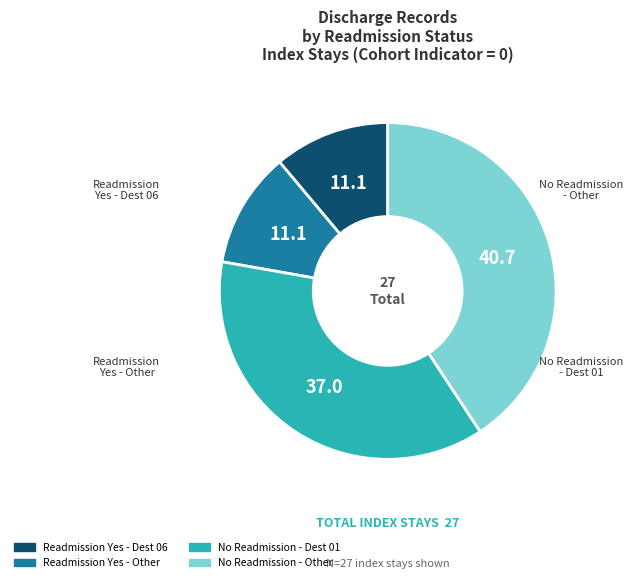

Does any single category account for the majority?

No